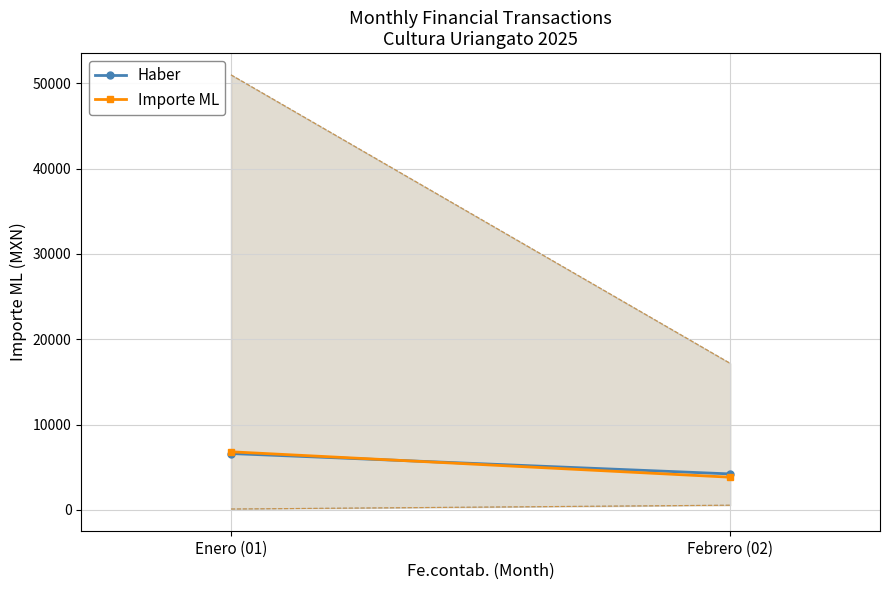

What is the label of the 1st point from the left?

Enero (01)